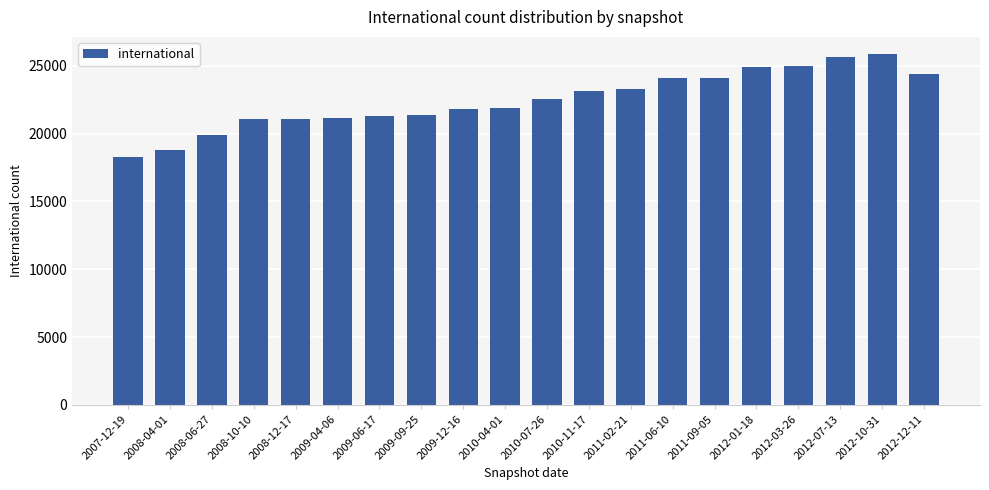

Are the bars grouped side by side (vs. stacked)?

No